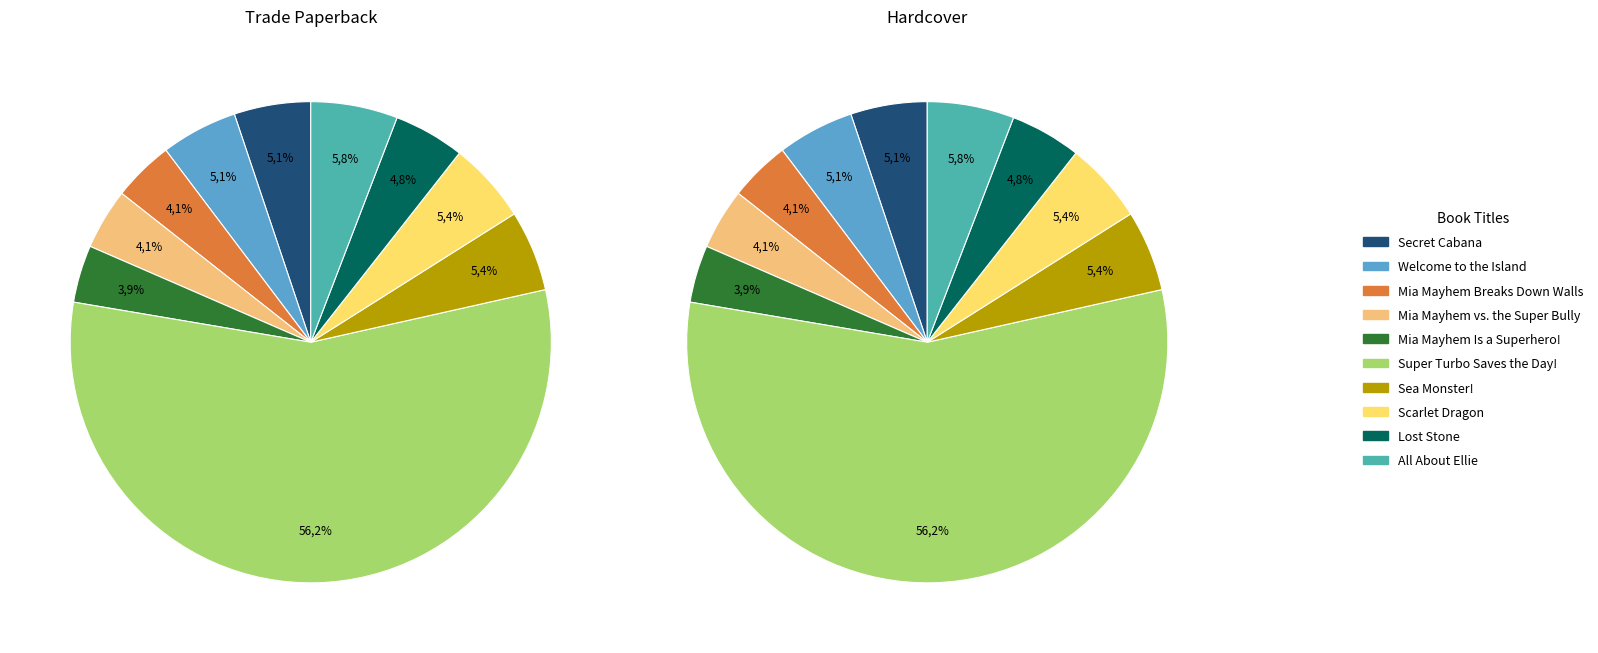

To the nearest percent, what is the difference between the Super Turbo Saves the Day! and Mia Mayhem Is a Superhero! slice percentages?

52%